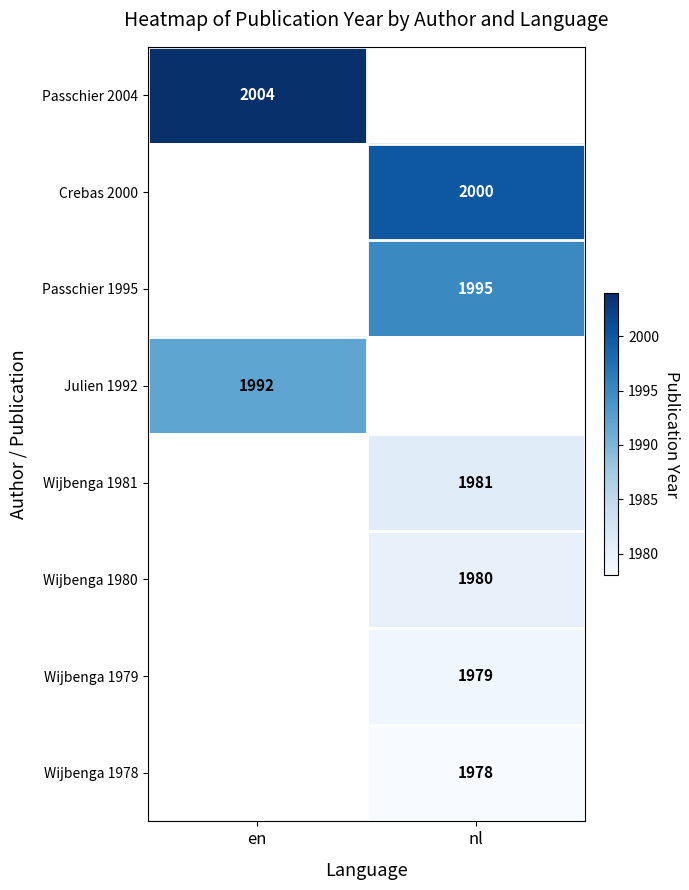

The value of Julien 1992 at en is 3349. True or false?

False